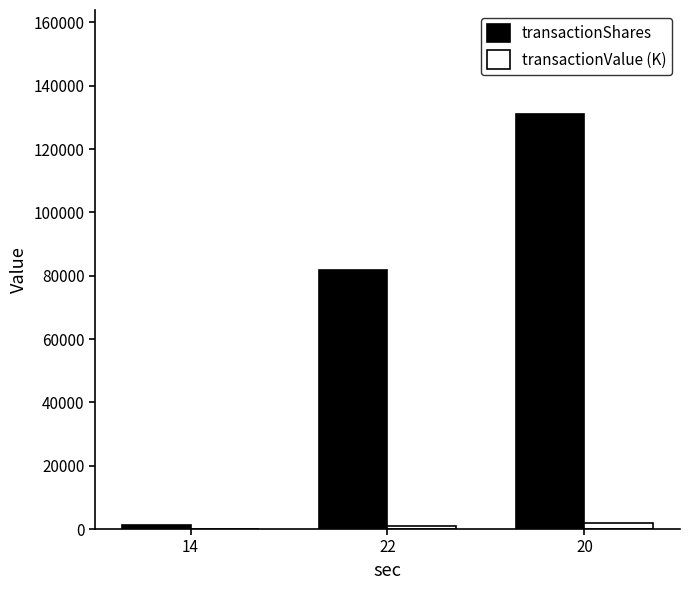

Which series has the largest total across all categories?

transactionShares